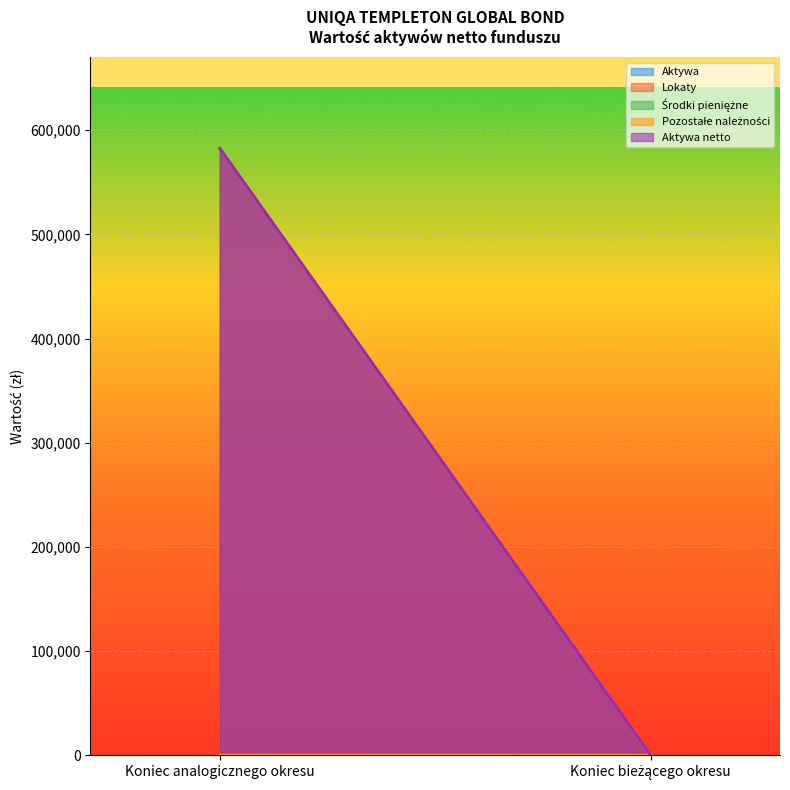

How many values in Lokaty are above zero?

1